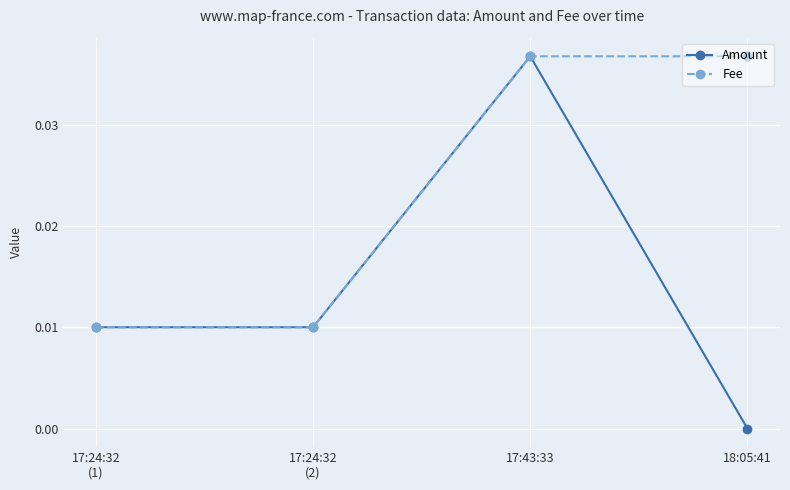

Which category has the highest value in the Amount series?

17:43:33